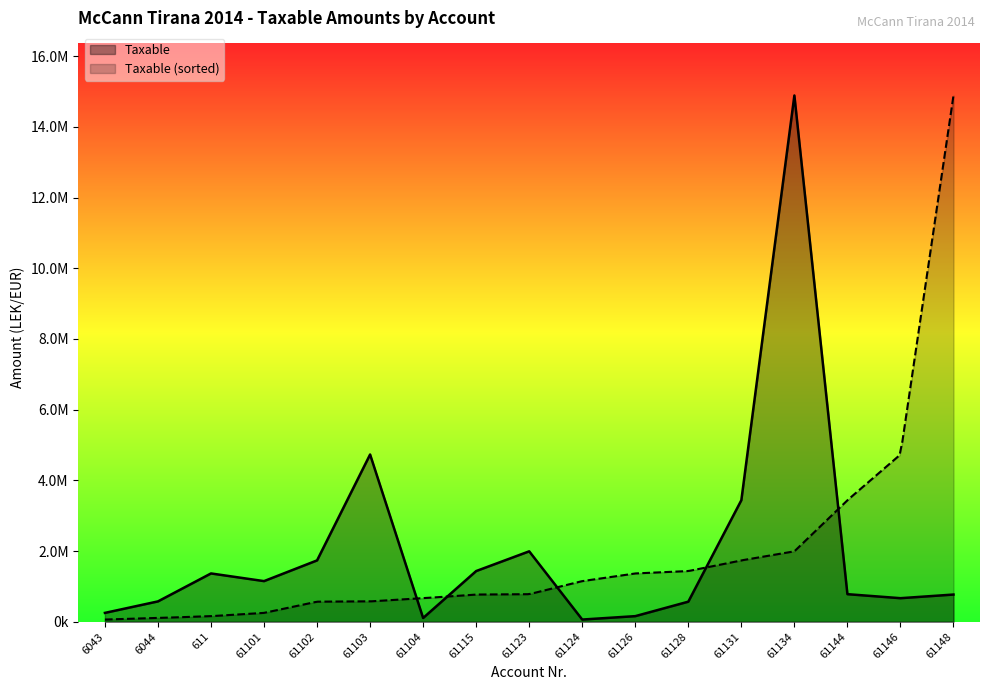

True or false: the data shows 2852050.5 at 61102.

False